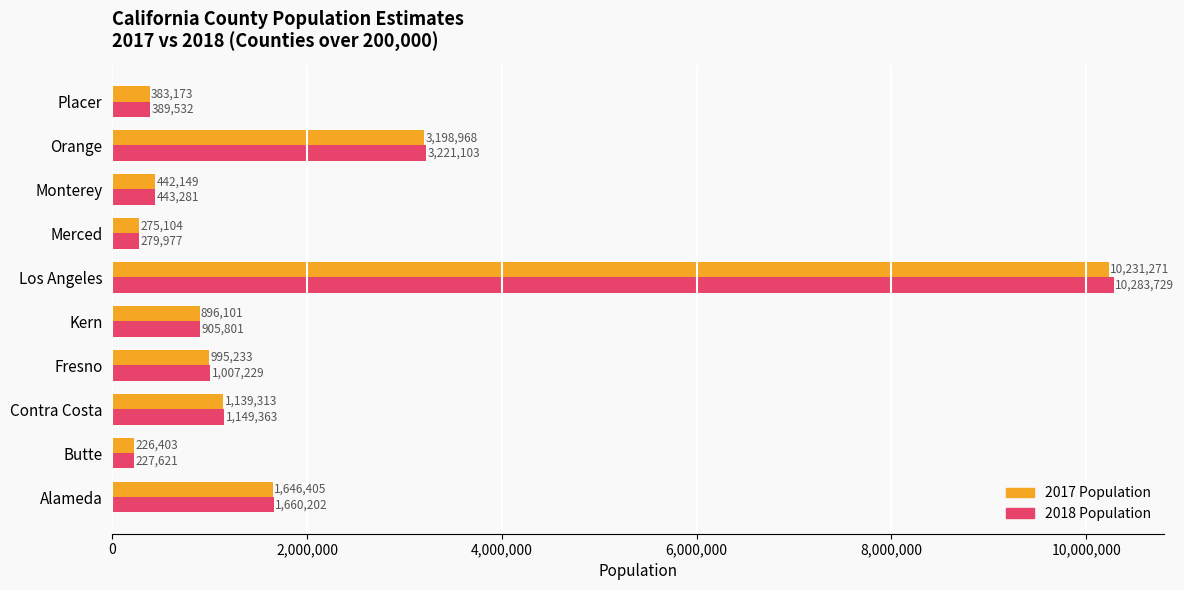

Which series has the largest total across all categories?

2018 Population